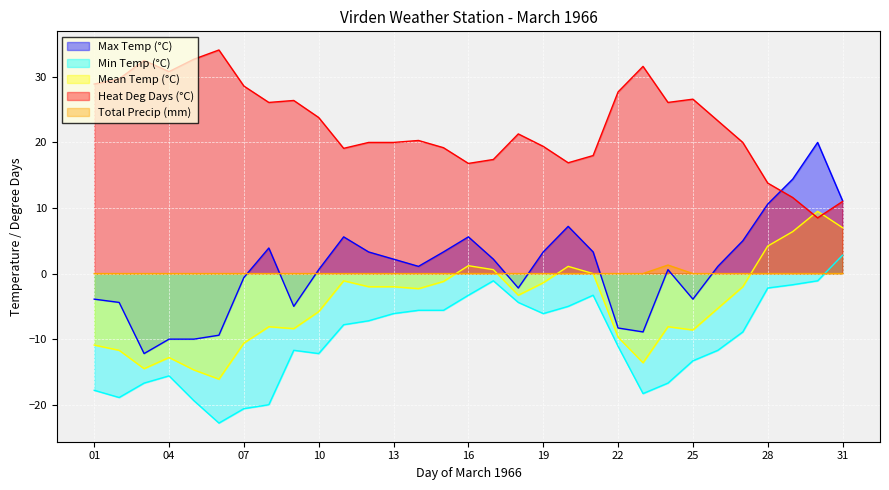

At which label does Min Temp (°C) first exceed -8?

11